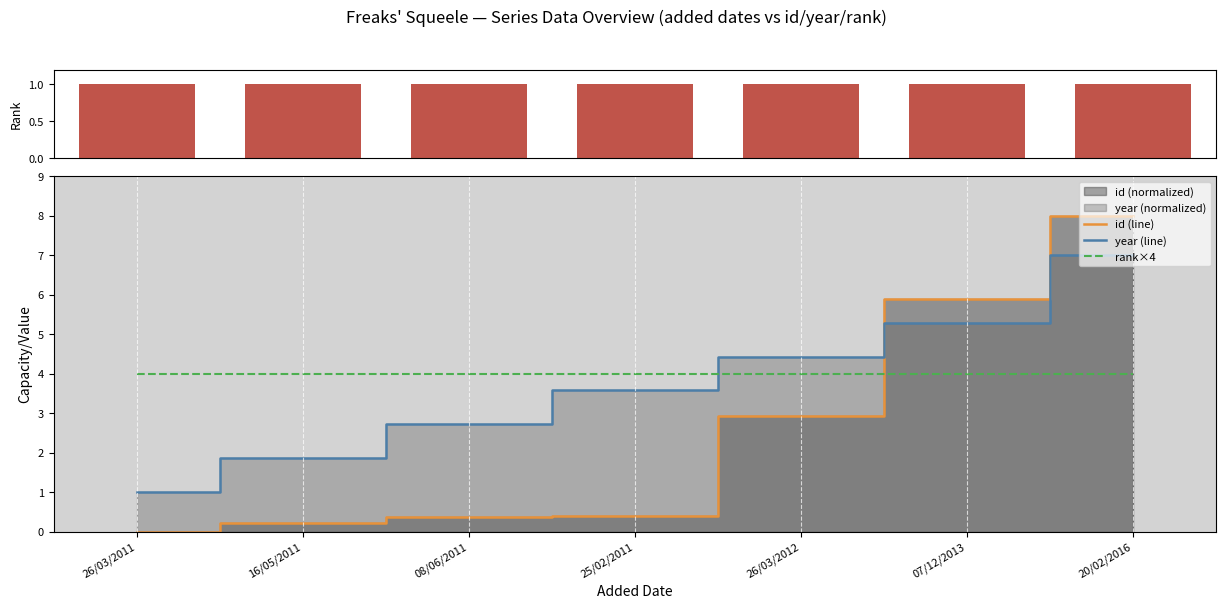

List the series in order of their peak value, lowest first.

rank×4, year (line), id (line)